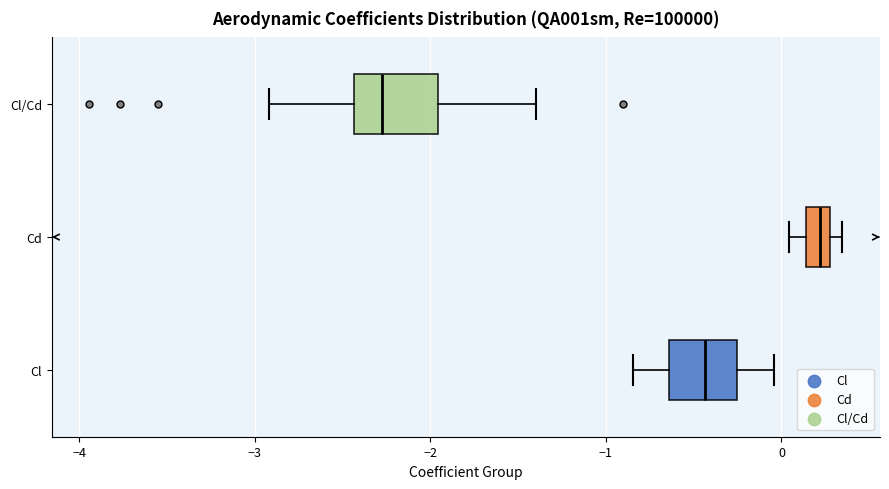

Which box has the furthest to the right median line?

Cd